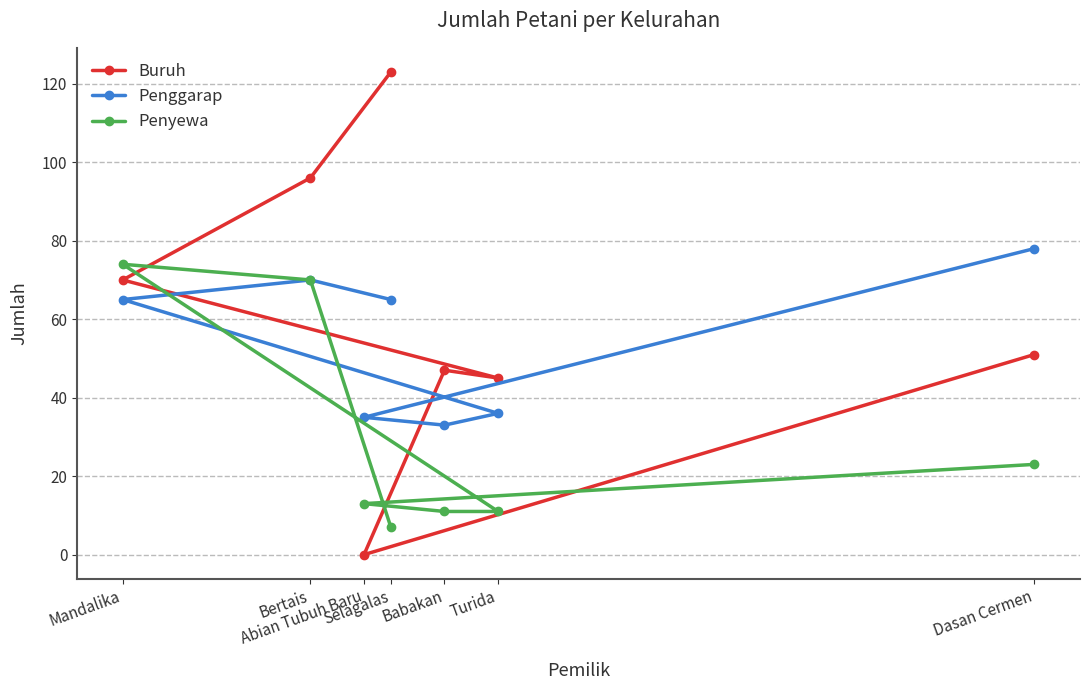

Rank the series by their maximum value, from highest to lowest.

Buruh, Penggarap, Penyewa